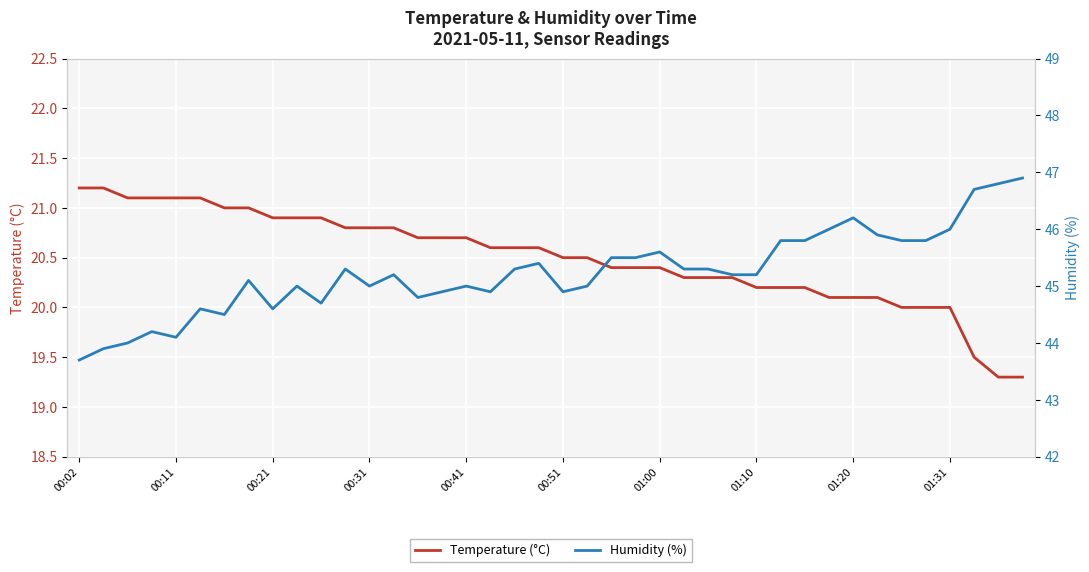

What are all the series names shown in the legend?

Temperature (°C), Humidity (%)